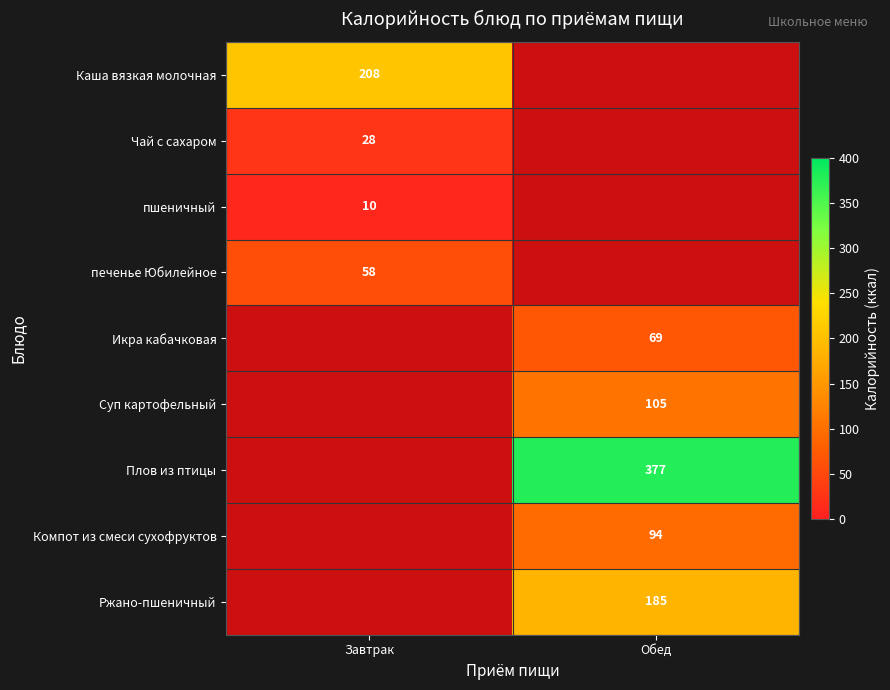

True or false: пшеничный has a value of 18 at Завтрак.

False